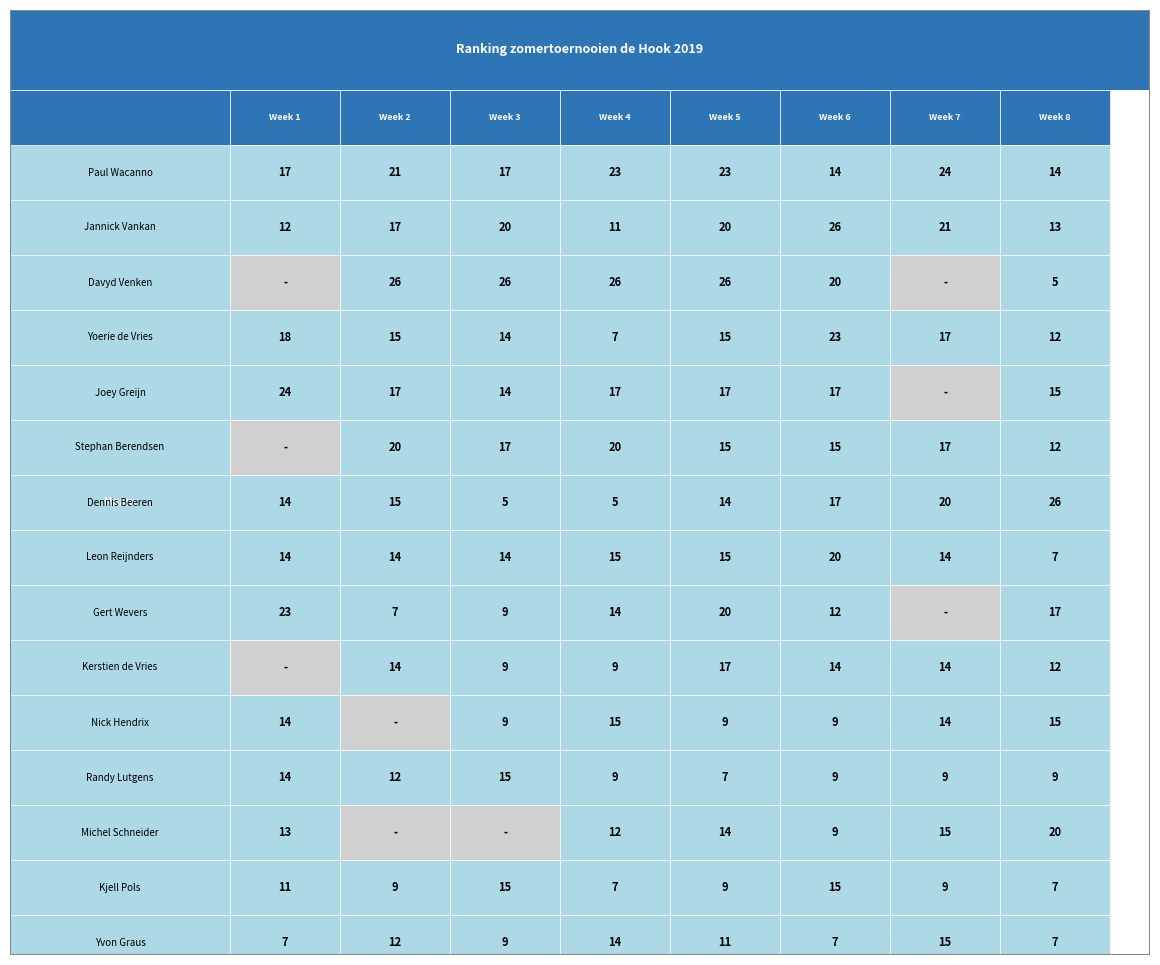

Rank the categories by Joey Greijn value from highest to lowest.

0, 1, 3, 4, 5, 7, 2, 6